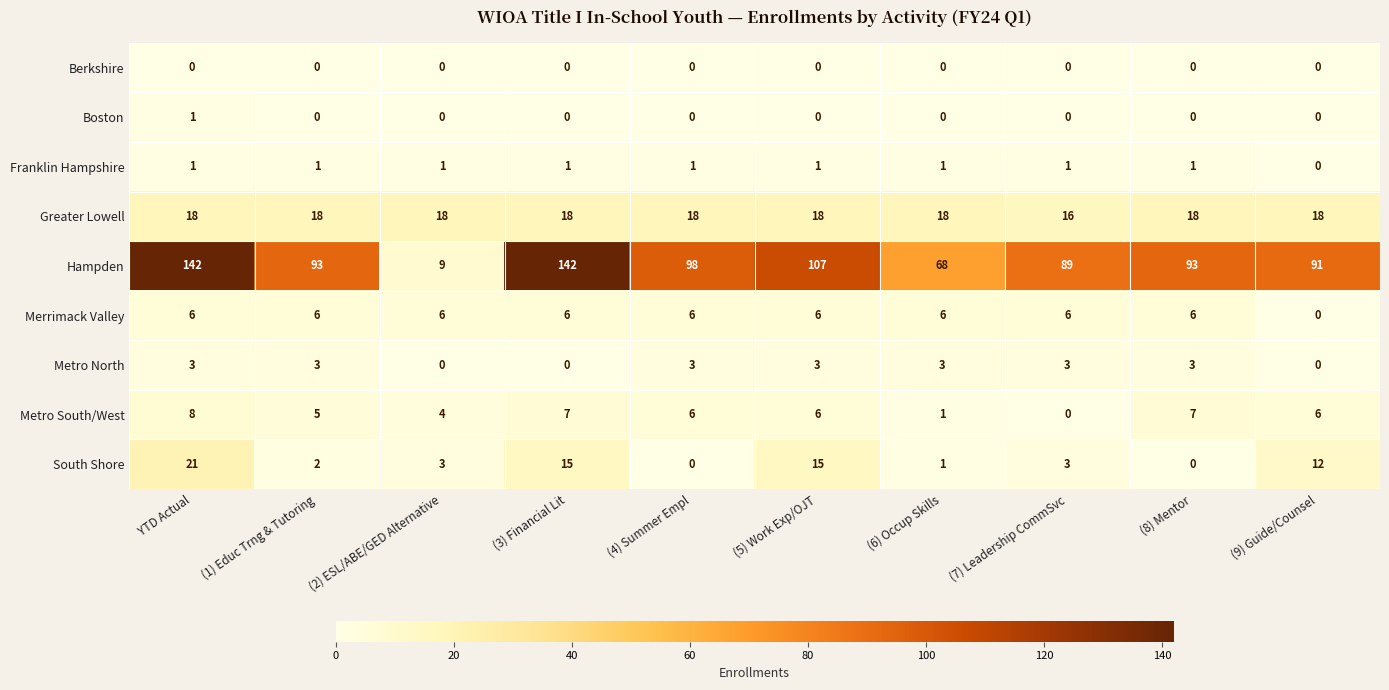

Which series changed the most between (6) Occup Skills and (8) Mentor?

Hampden